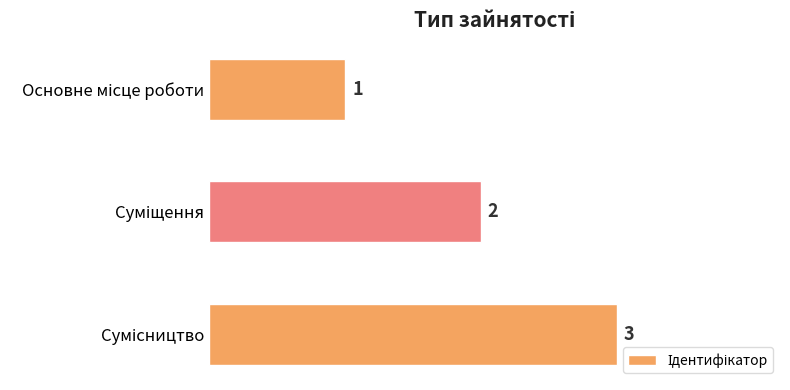

What is the greatest value displayed?

3